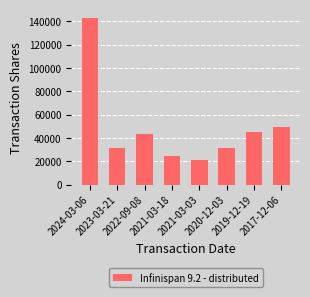

Which label corresponds to the largest value in the chart?

2024-03-06